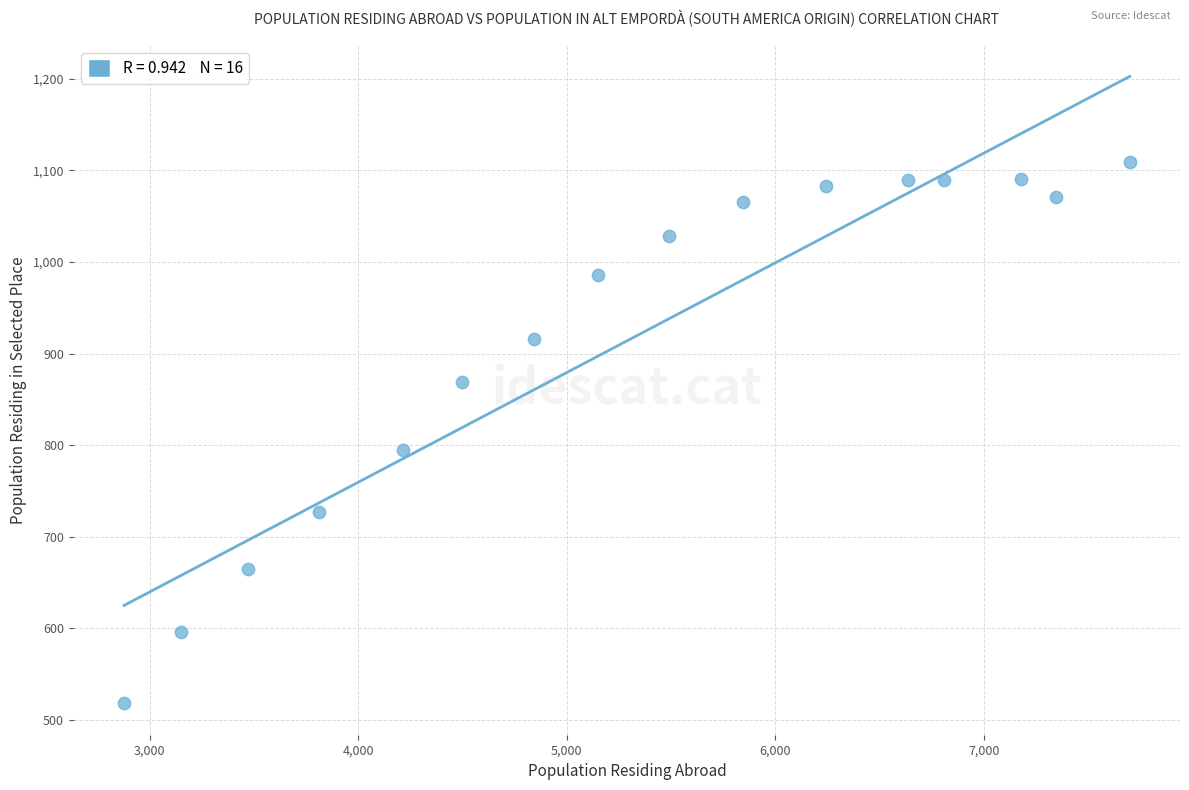

What is the range of Y values (max minus min)?

591